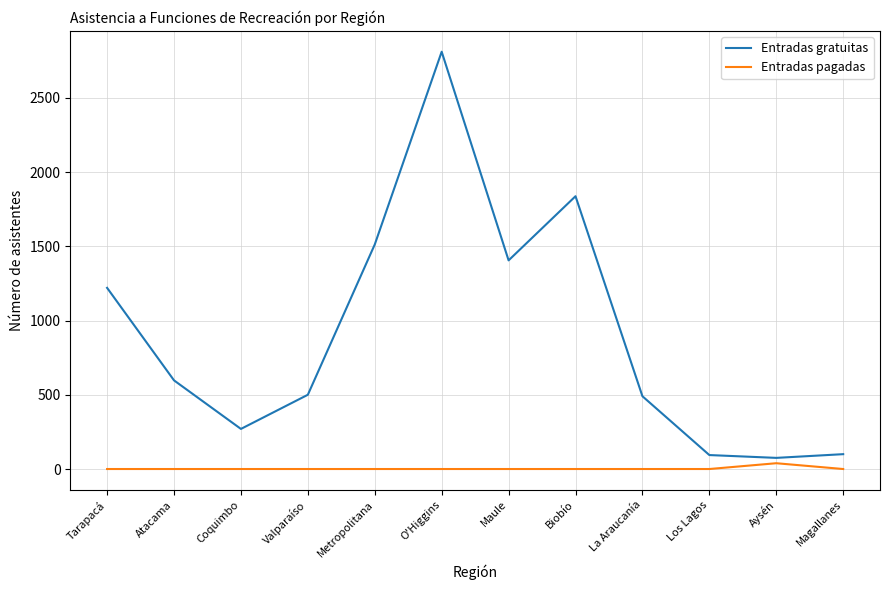

How many lines are shown in the chart?

2